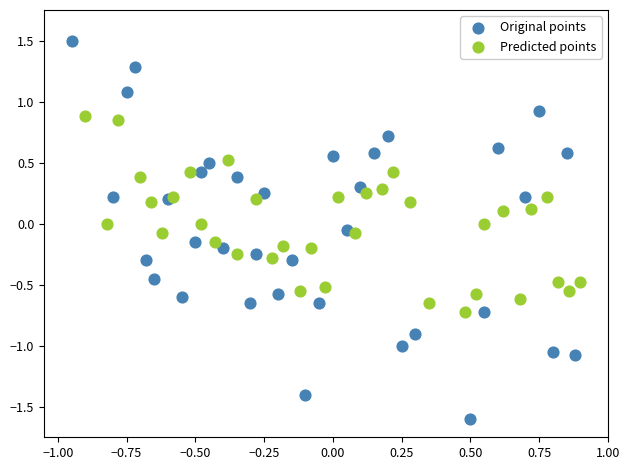

Which series has the widest spread of Y values?

Original points